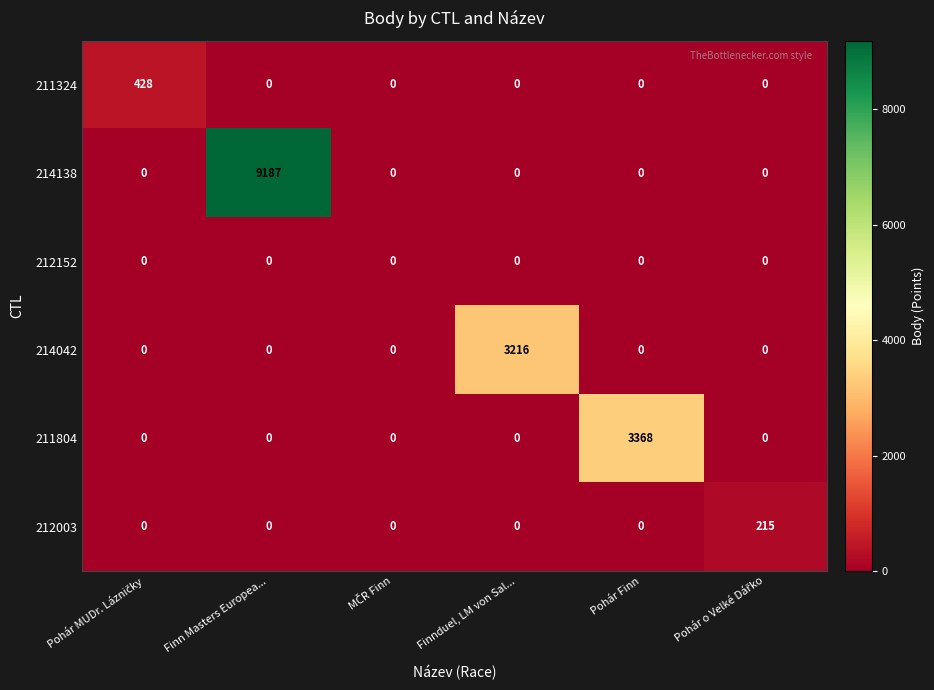

Rank the series by their maximum value, from lowest to highest.

212152, 212003, 211324, 214042, 211804, 214138